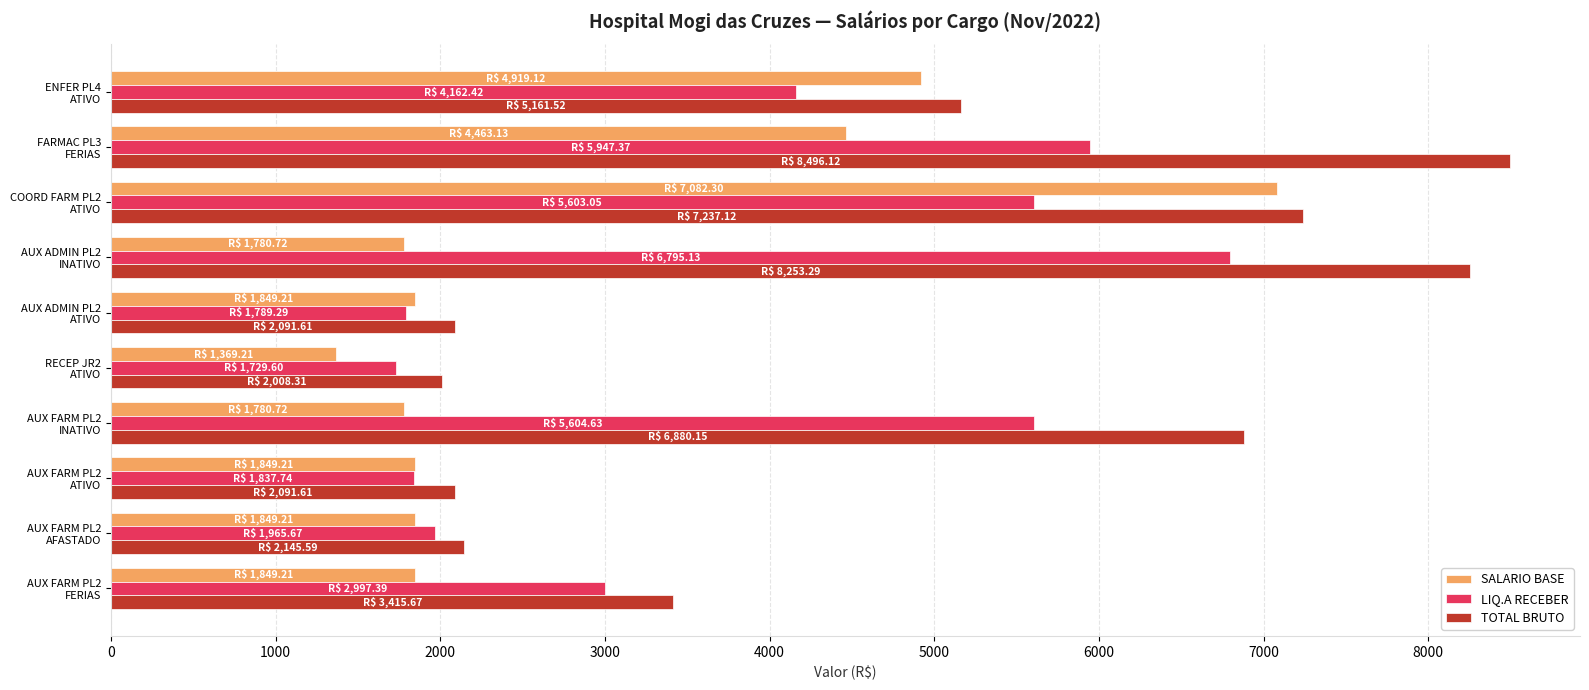

What is the sum of all SALARIO BASE values?

28792.0